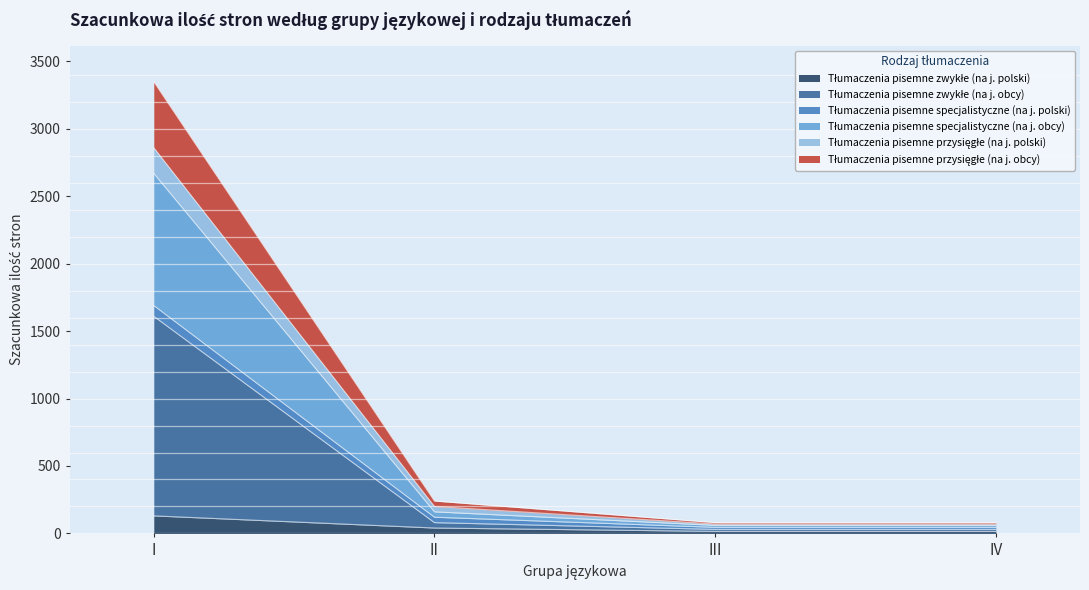

Where is Tłumaczenia pisemne zwykłe (na j. polski) nearest to the value 72?

II